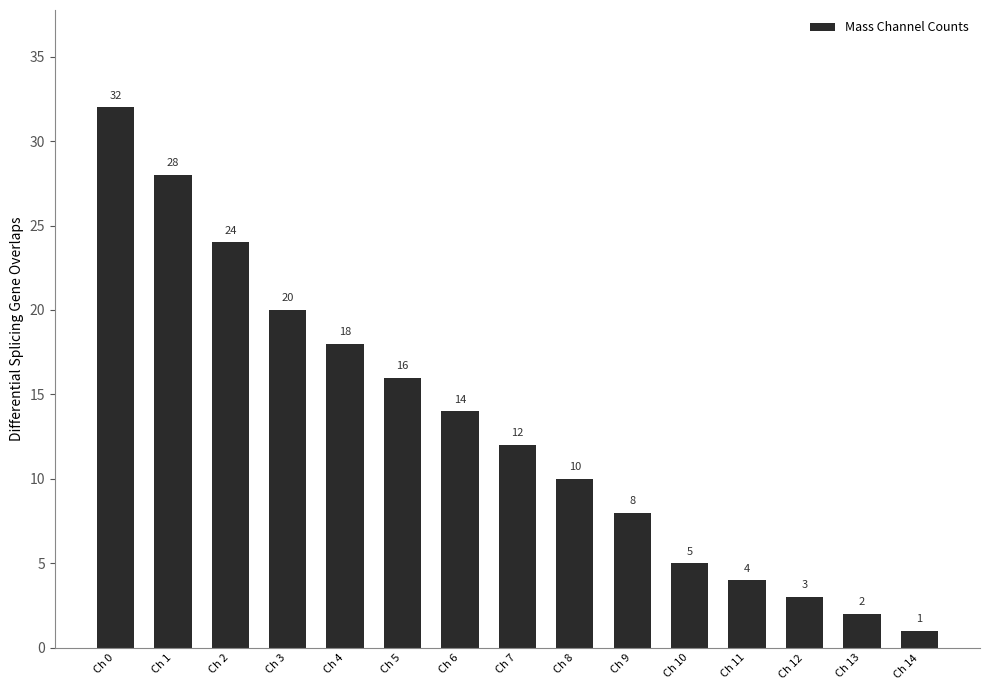

What is the ratio of the value at Ch 7 to the value at Ch 12?

4.0